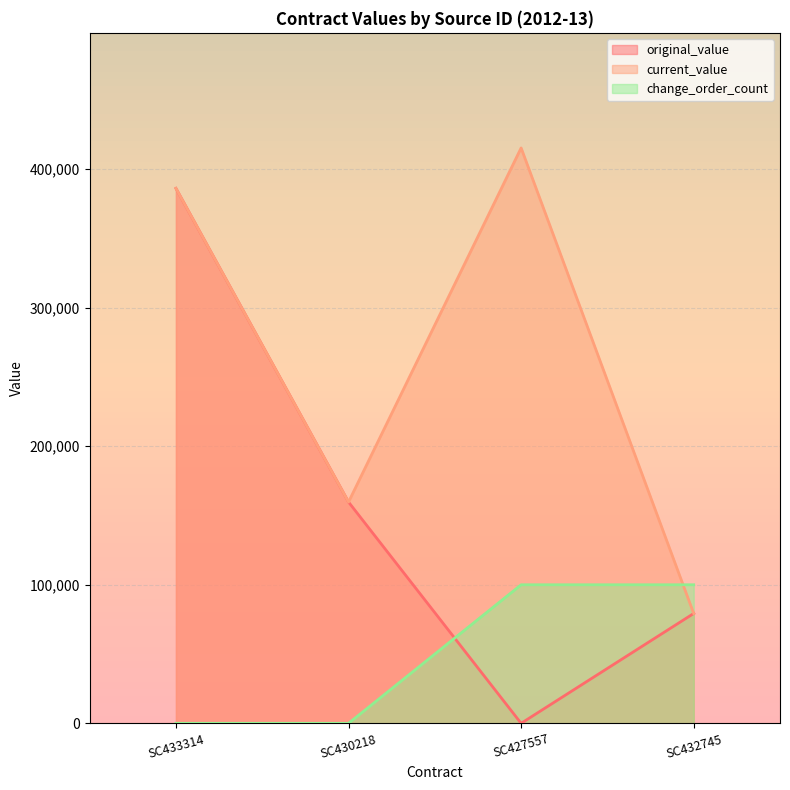

Reading right to left, transcribe all the data shown in this chart.

original_value: SC432745=79281.2	SC427557=0.0	SC430218=159700.0	SC433314=386100.0
current_value: SC432745=79281.2	SC427557=415272.0	SC430218=159700.0	SC433314=386100.0
change_order_count: SC432745=100000.0	SC427557=100000.0	SC430218=0.0	SC433314=0.0